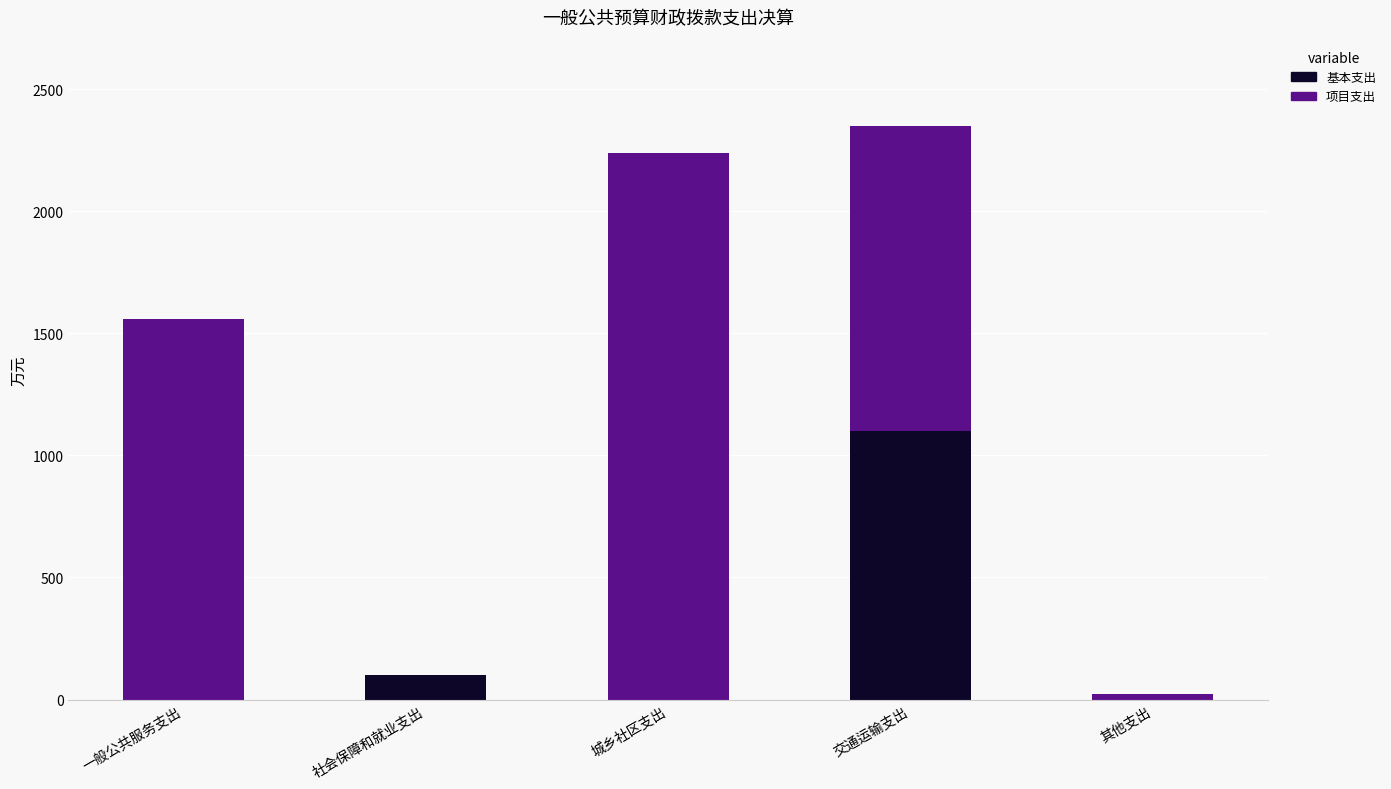

What is the total value across all series at 一般公共服务支出?

1559.6